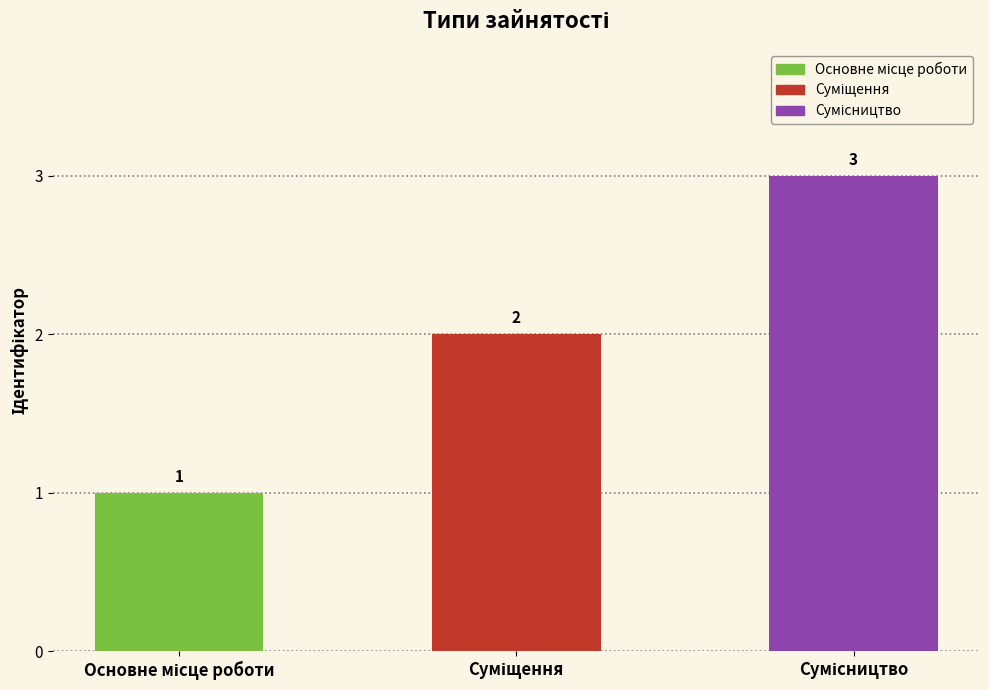

What is the value of the 1st bar from the left?

1